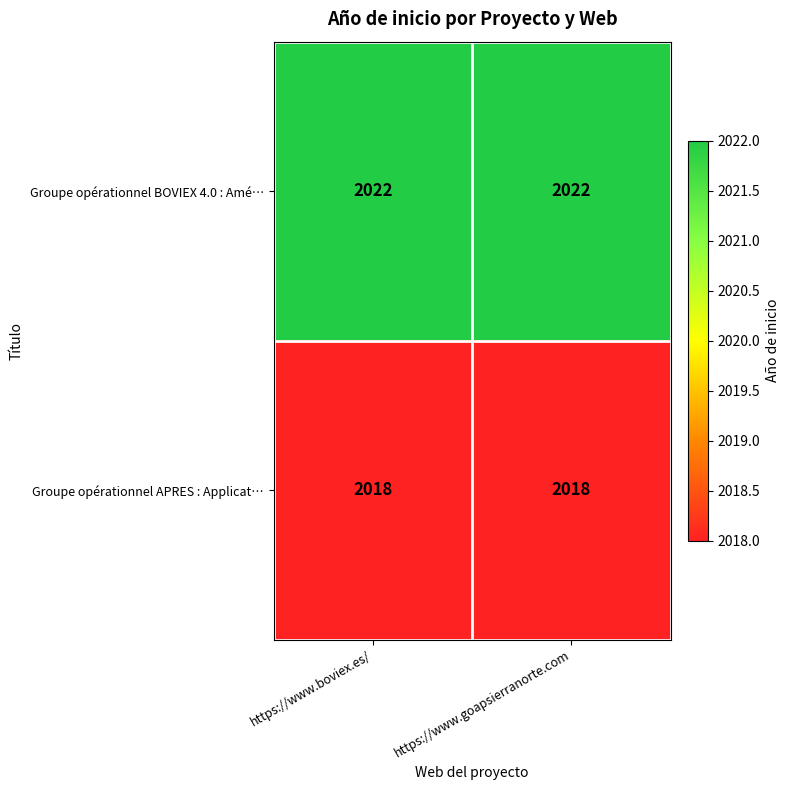

The value of Groupe opérationnel APRES : Applicat… at https://www.boviex.es/ is 2757. True or false?

False